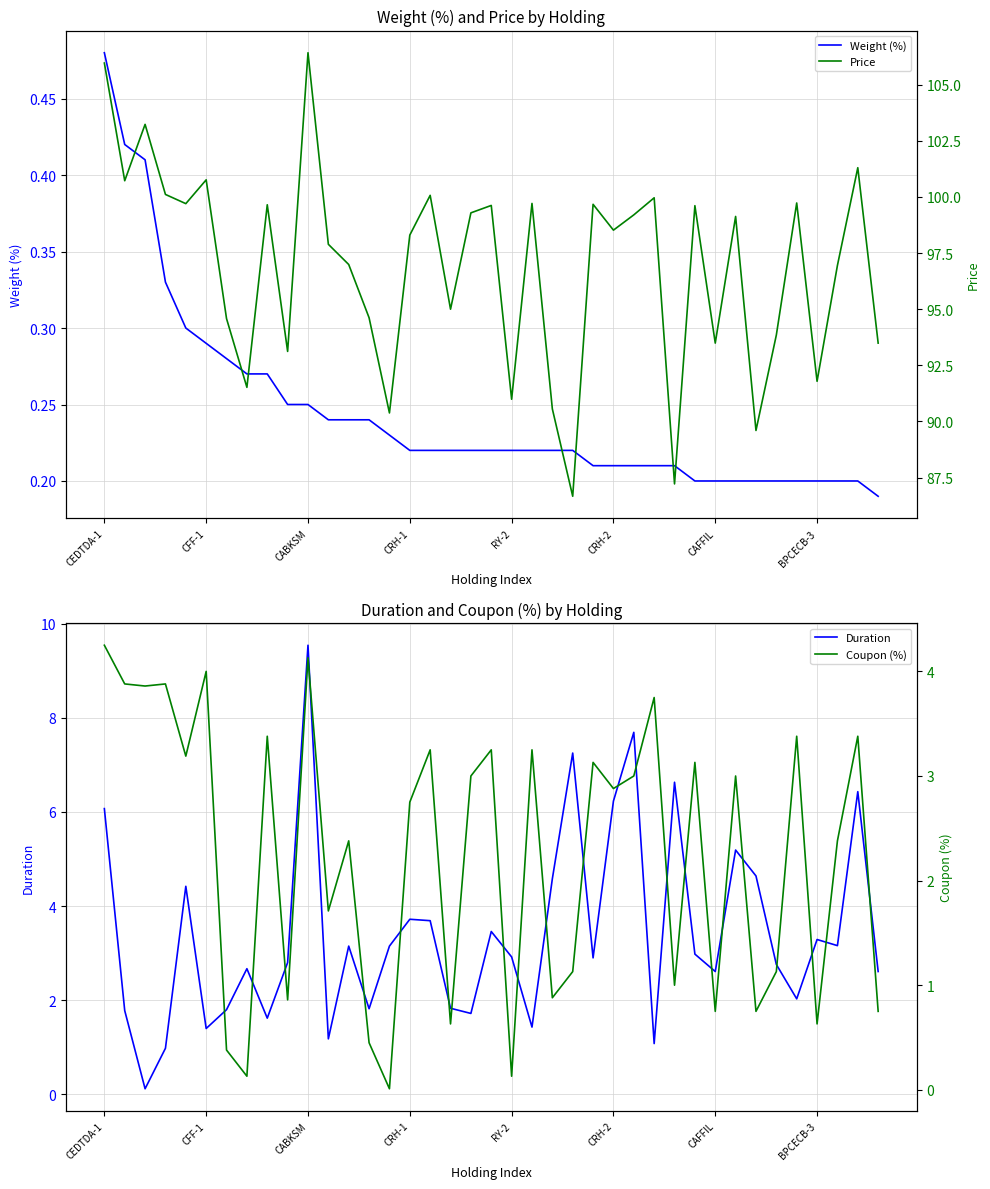

Rank the series at 13 from highest to lowest value.

Price, Duration, Coupon (%), Weight (%)